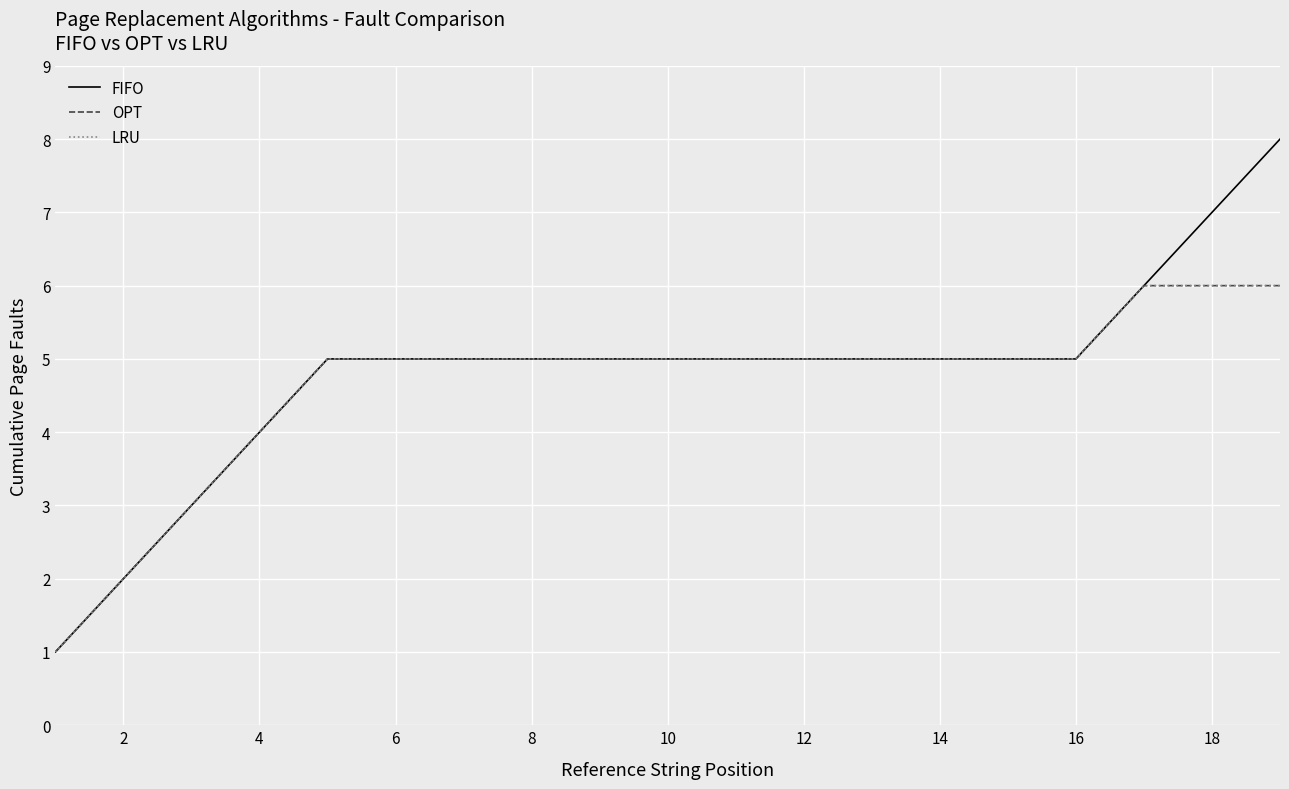

Does the chart have visible grid lines?

Yes